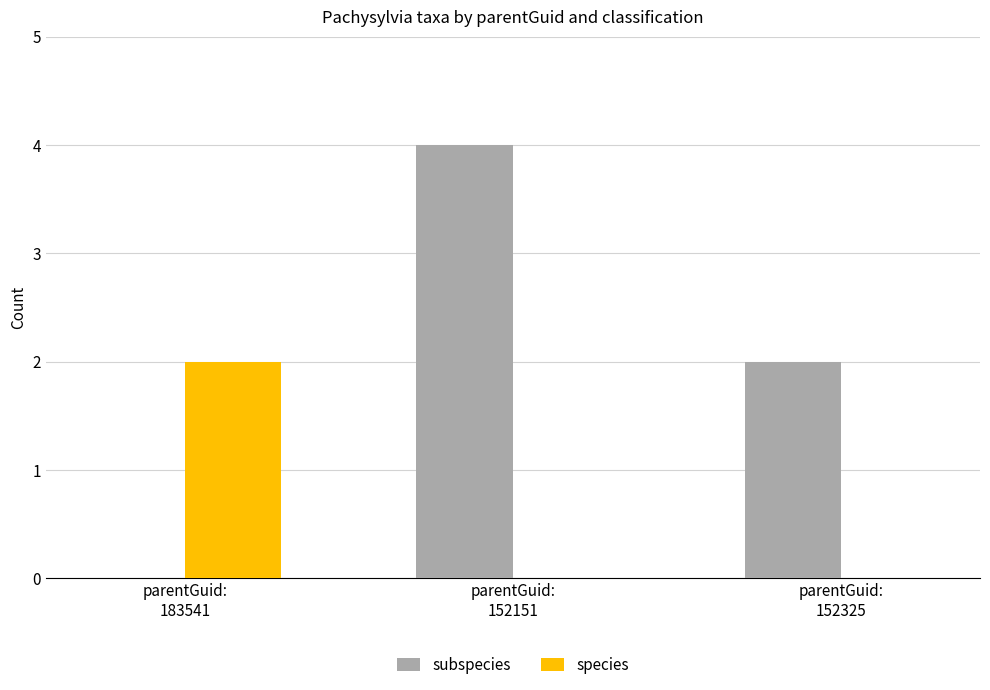

Which series has the widest spread of values?

subspecies